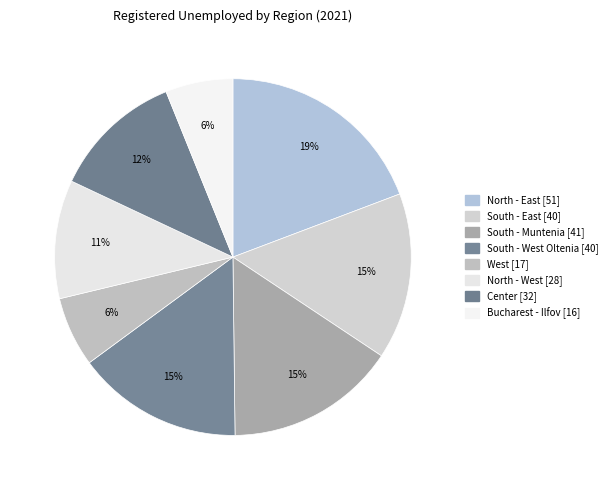

The South - East slice represents 9% of the pie. True or false?

False